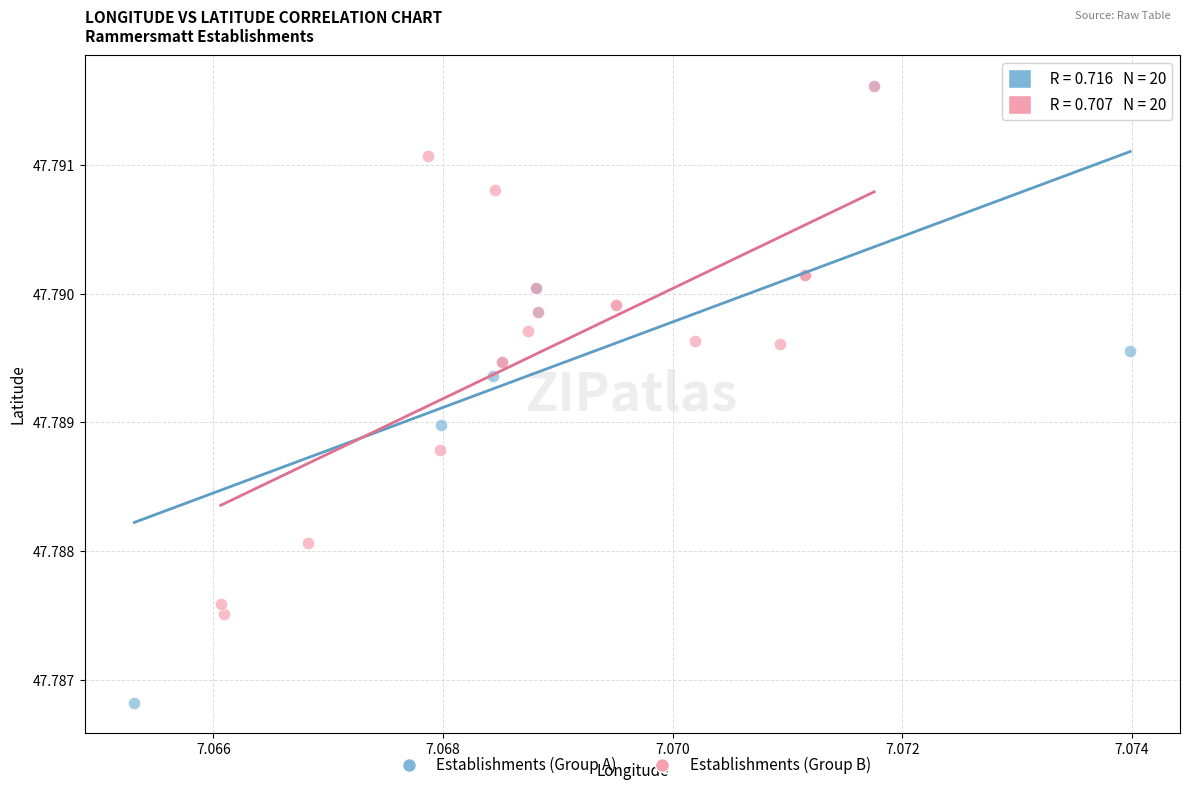

Which series has the largest Y range (max minus min)?

Establishments (Group A)